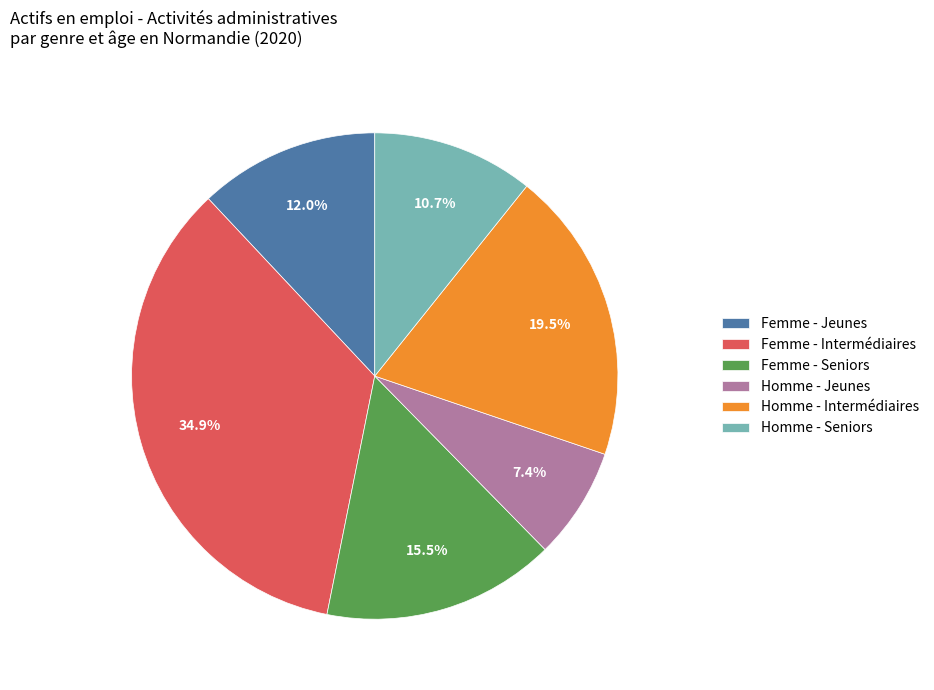

Which slice is the smallest?

Homme - Jeunes